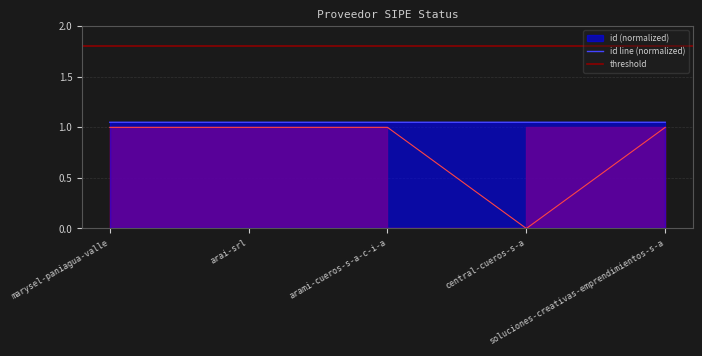

At how many categories does at least one series exceed 0?

5